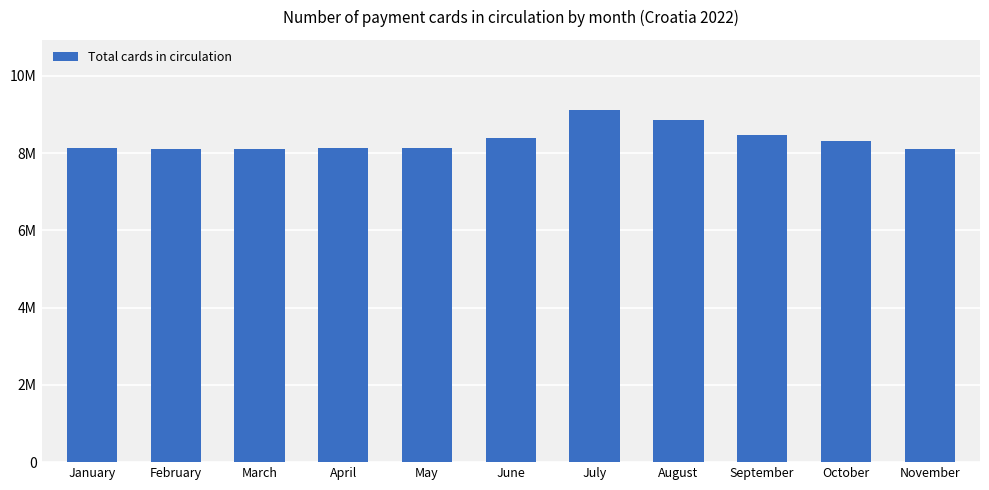

Are the bars horizontal?

No